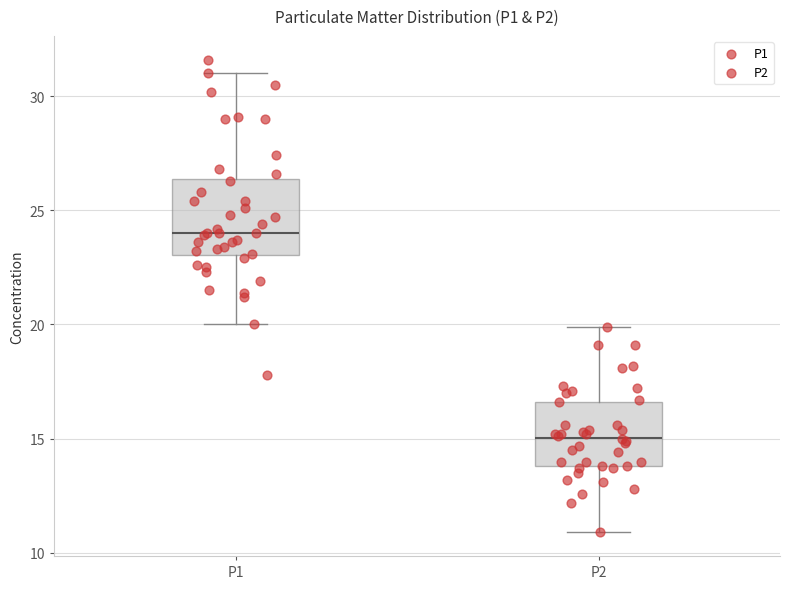

Which box's median line is the highest?

P1